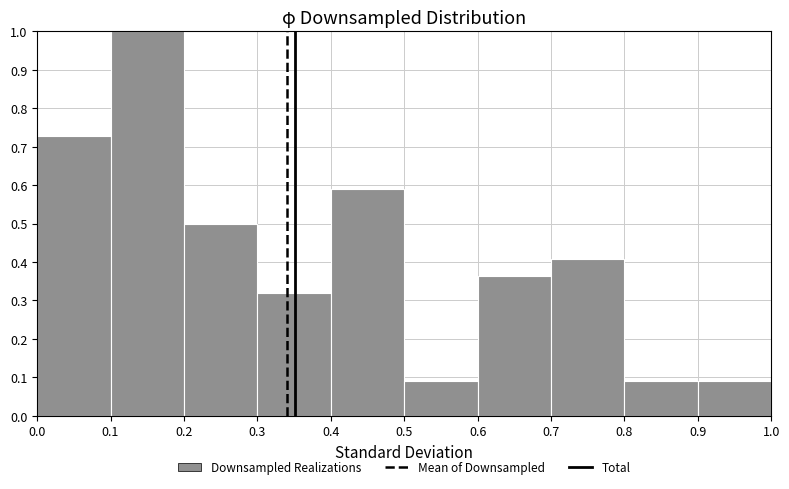

Reading left to right, list every bar in this chart as the range it spans on the x-axis followed by its height. The values are not printed on the chart, so give them approximately, as read against the axis.

0.0 to 0.1: 0.73
0.1 to 0.2: 1.00
0.2 to 0.3: 0.50
0.3 to 0.4: 0.32
0.4 to 0.5: 0.59
0.5 to 0.6: 0.09
0.6 to 0.7: 0.36
0.7 to 0.8: 0.41
0.8 to 0.9: 0.09
0.9 to 1.0: 0.09